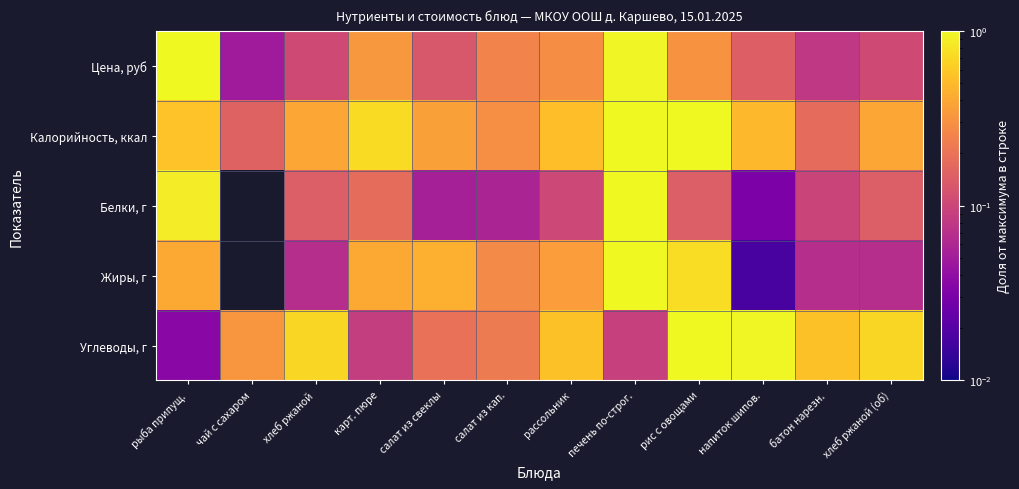

At which category does the chart reach its minimum across all series?

чай с сахаром